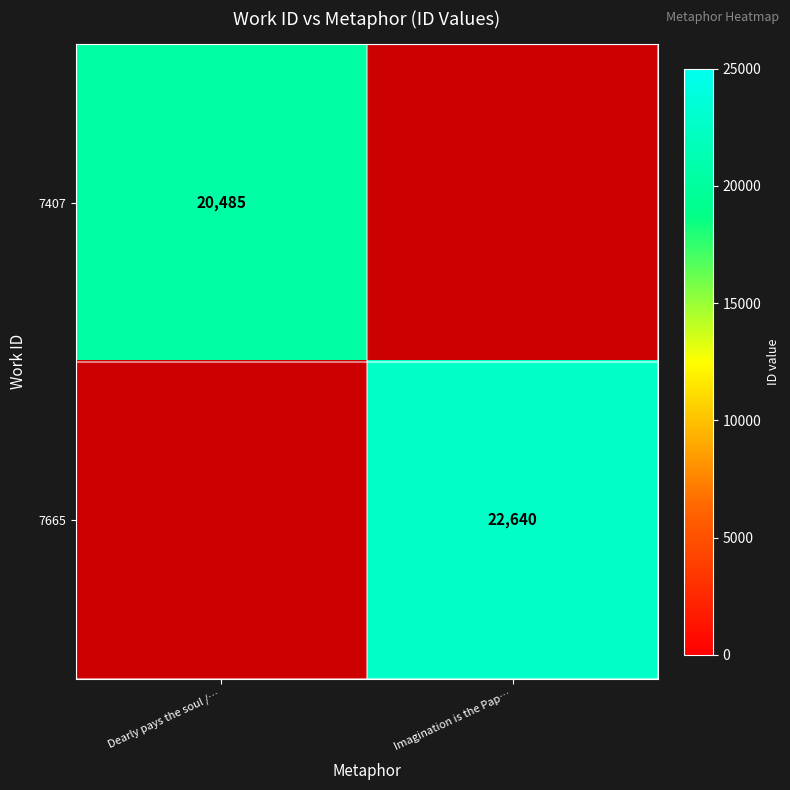

The 7407 series shows 9856 at Dearly pays the soul /…. True or false?

False